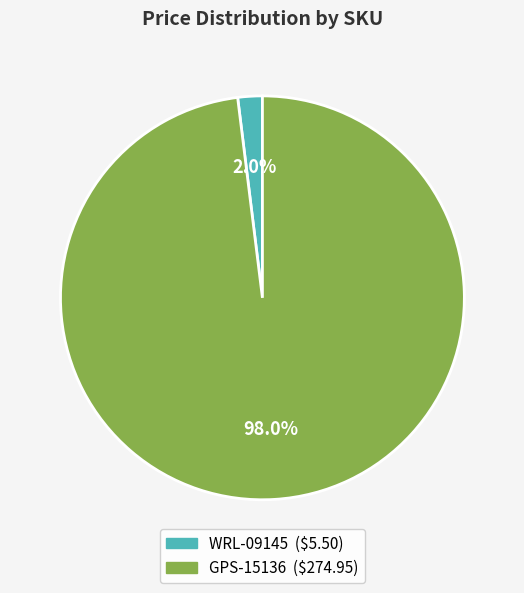

Which slice is the smallest?

WRL-09145